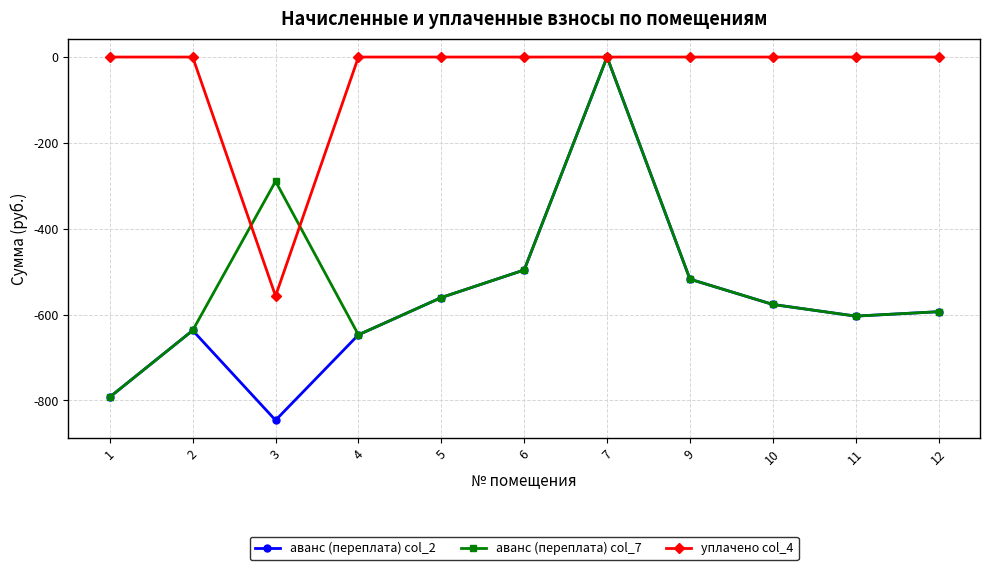

Does the chart have visible grid lines?

Yes